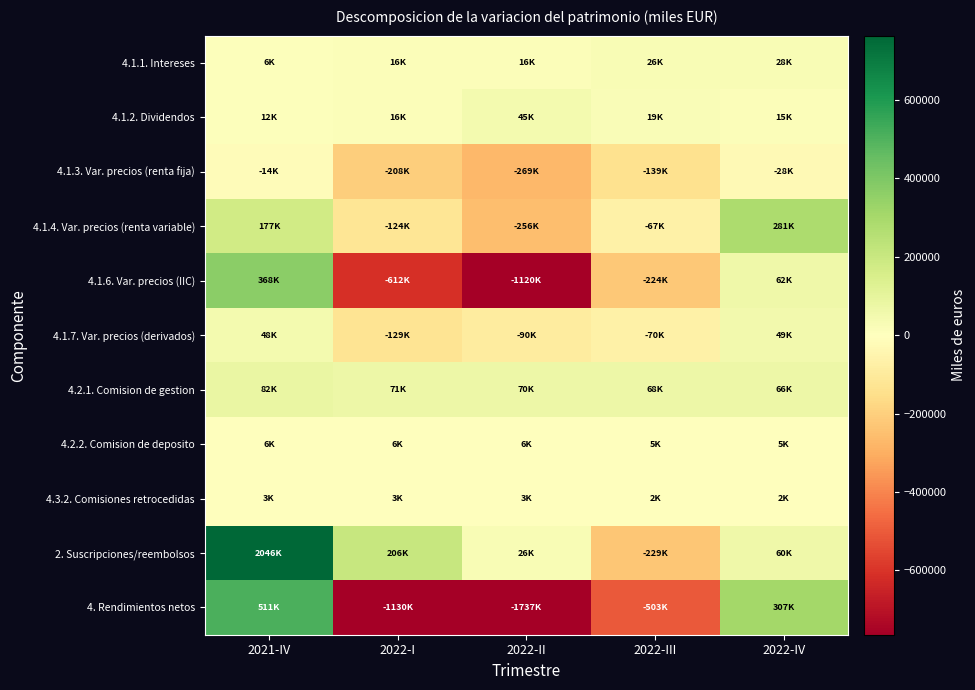

Which series has the largest total across all categories?

2. Suscripciones/reembolsos